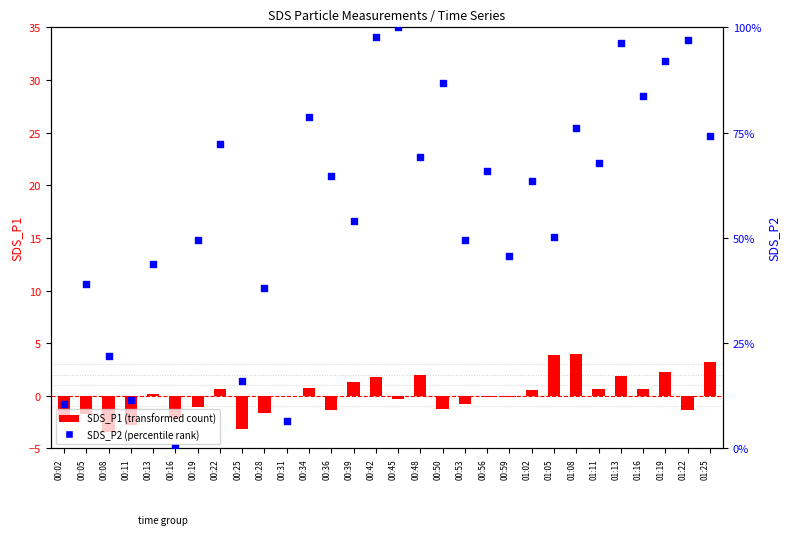

Is the value of SDS_P2 (percentile rank) at 00:45 greater than the value of SDS_P1 (transformed) at 01:11?

Yes